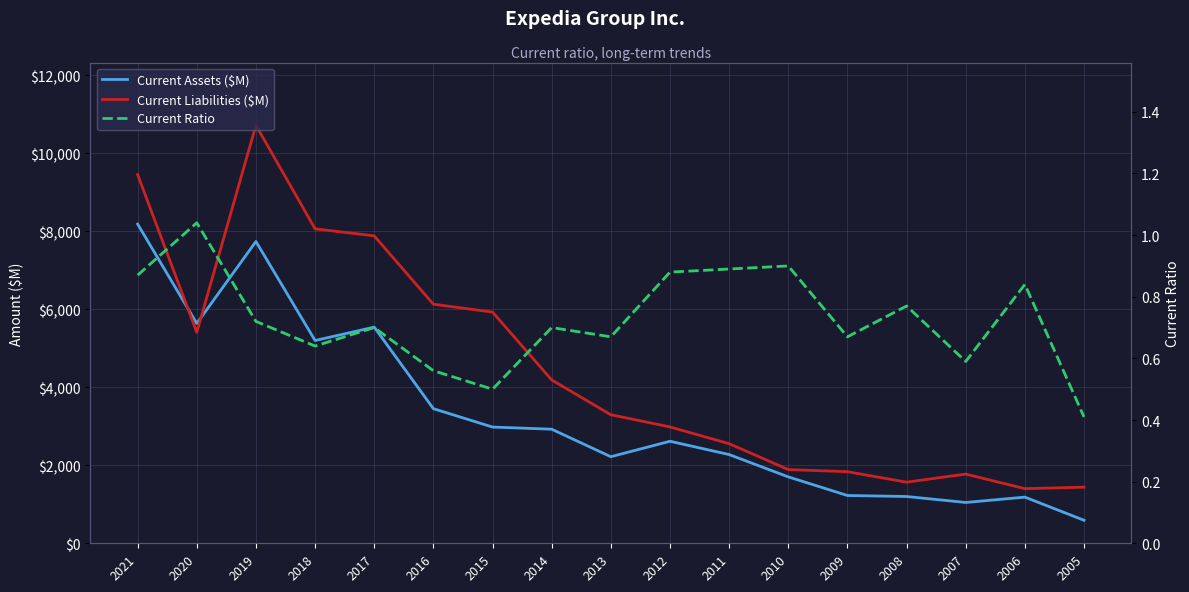

What is the difference between the maximum and second lowest values in the Current Liabilities ($M) series?

9276.0